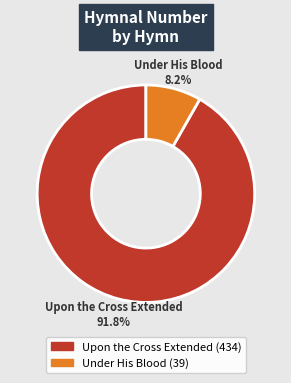

Rank the categories by value from lowest to highest.

Under His Blood, Upon the Cross Extended